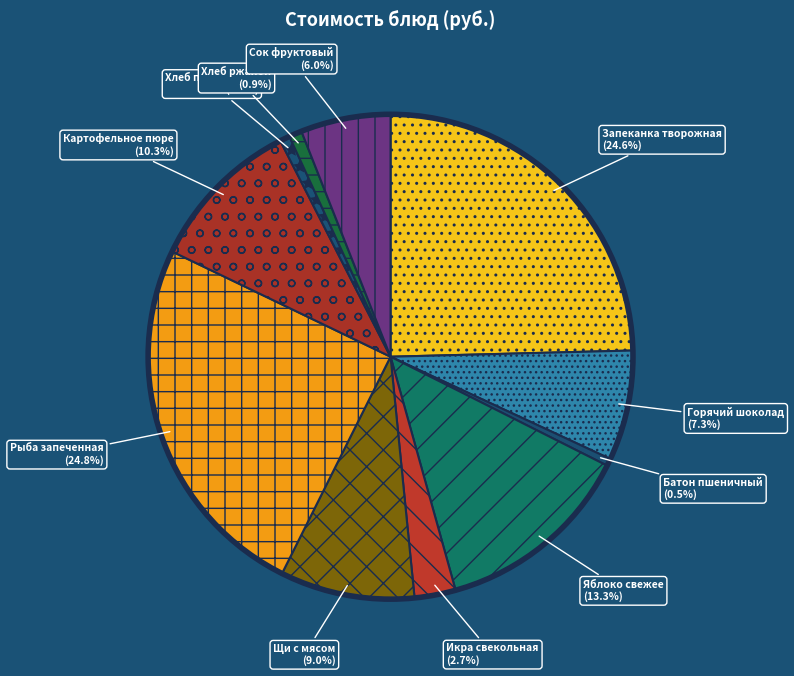

How many slices are in this pie chart?

11